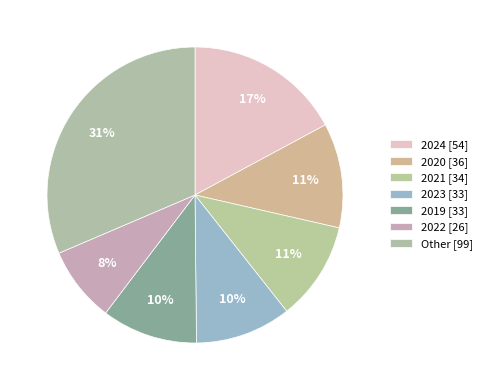

Count the number of slices in the pie.

7